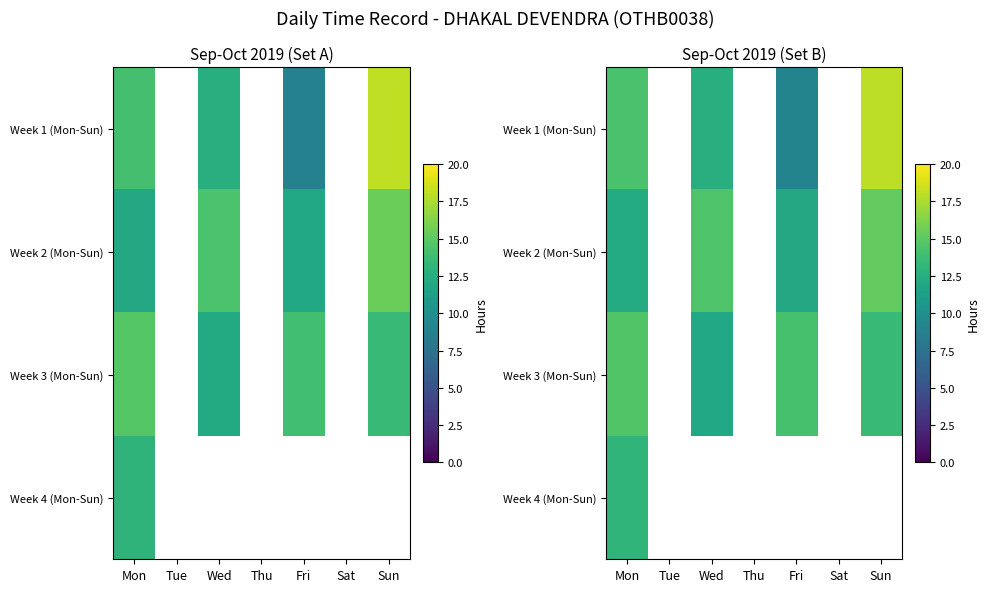

At how many categories does at least one series exceed 9?

4